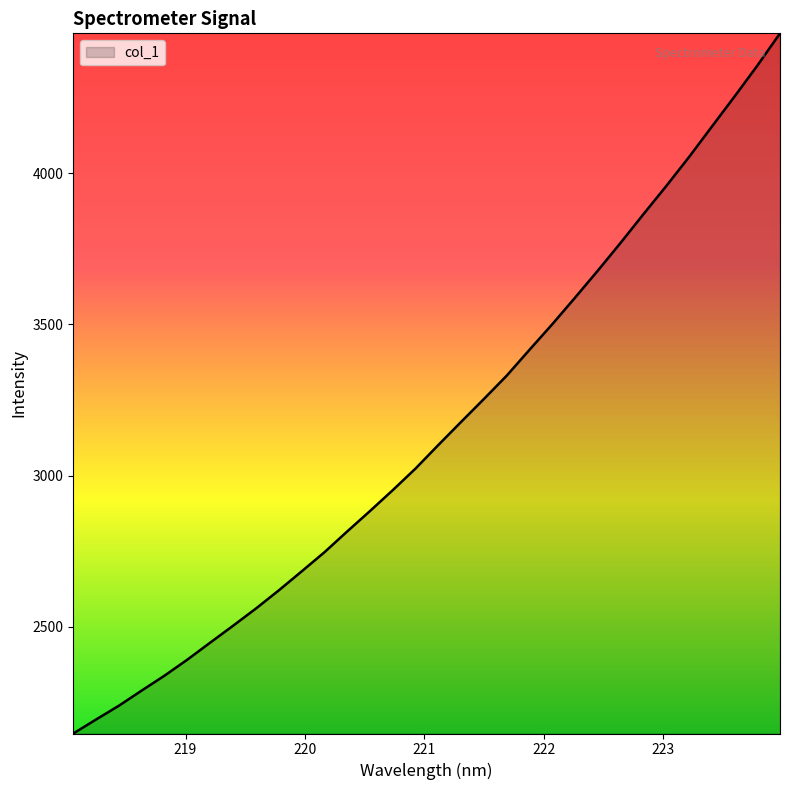

How many lines are shown in the chart?

1